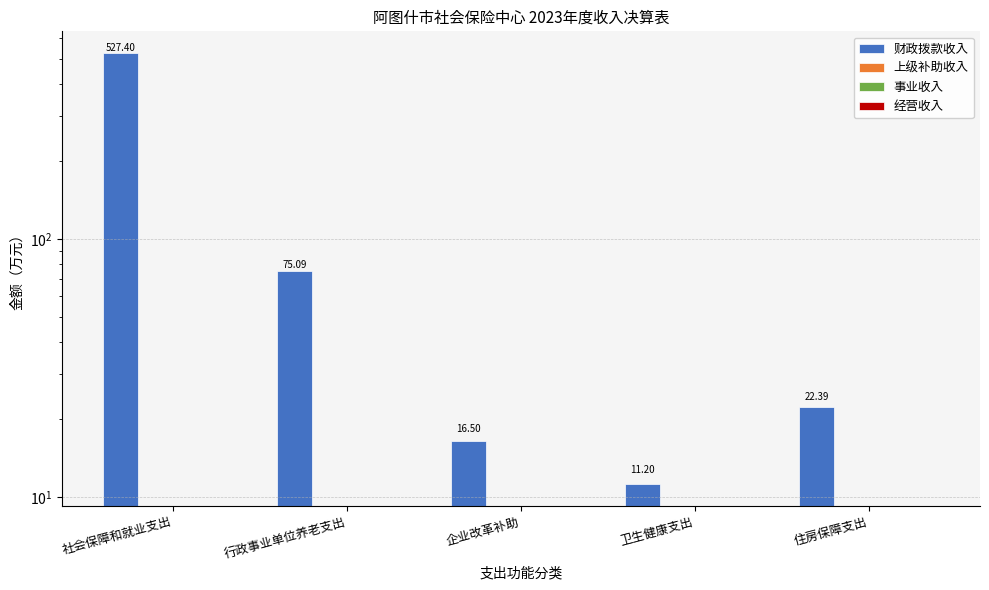

How many bars are there in each group?

4